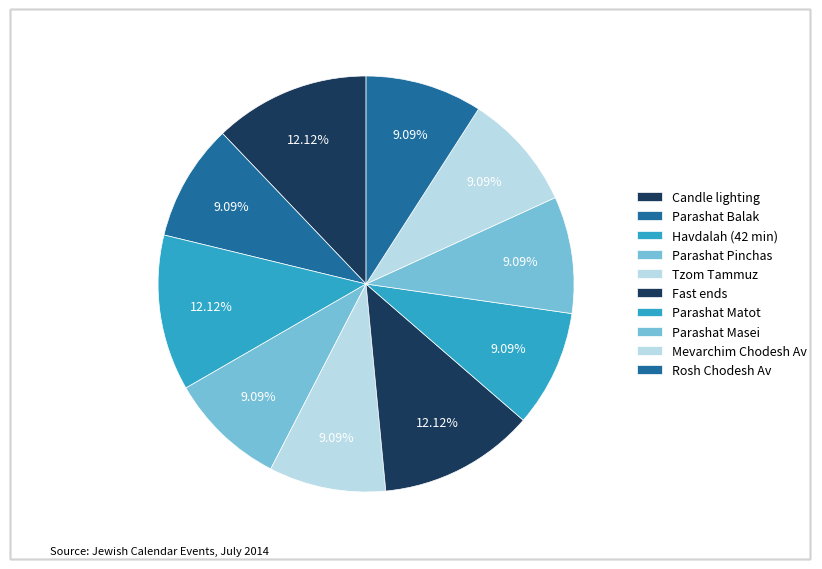

How many slices are in this pie chart?

10